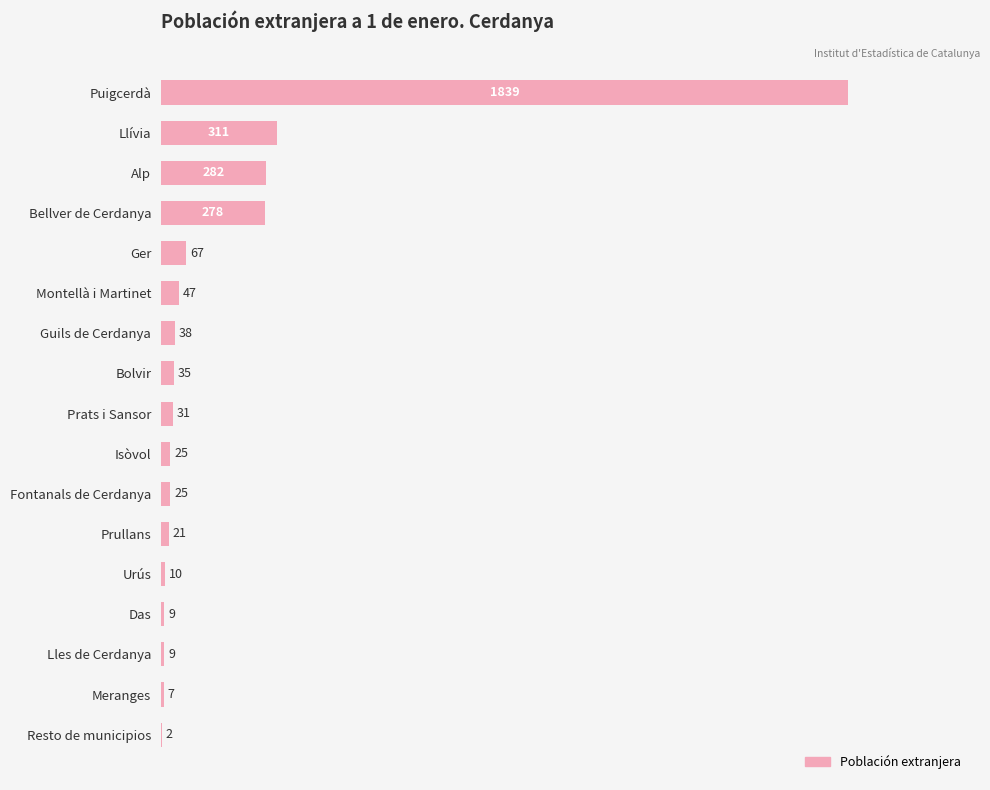

At which label is the value closest to 920?

Llívia